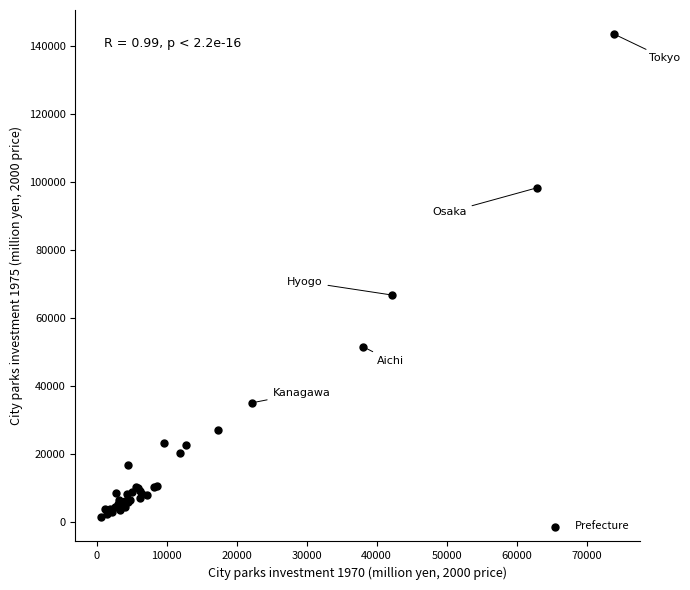

What Y value in the scatter plot is closest to 72503?

66831.2